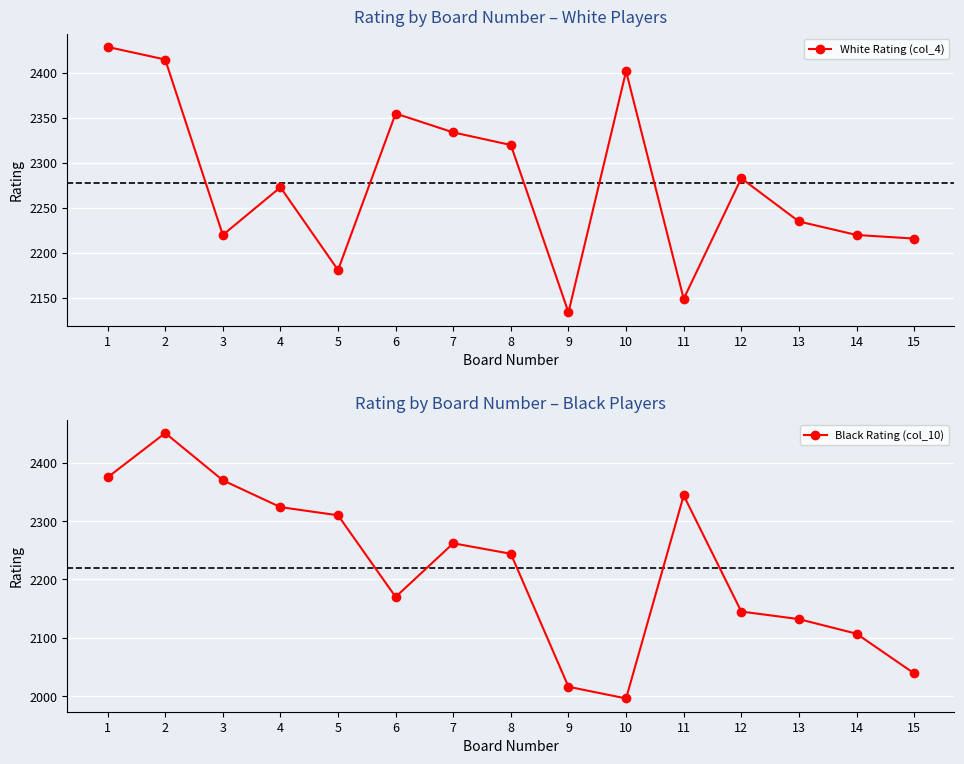

How many intersections are there between White Rating (col_4) and Black Rating (col_10)?

4